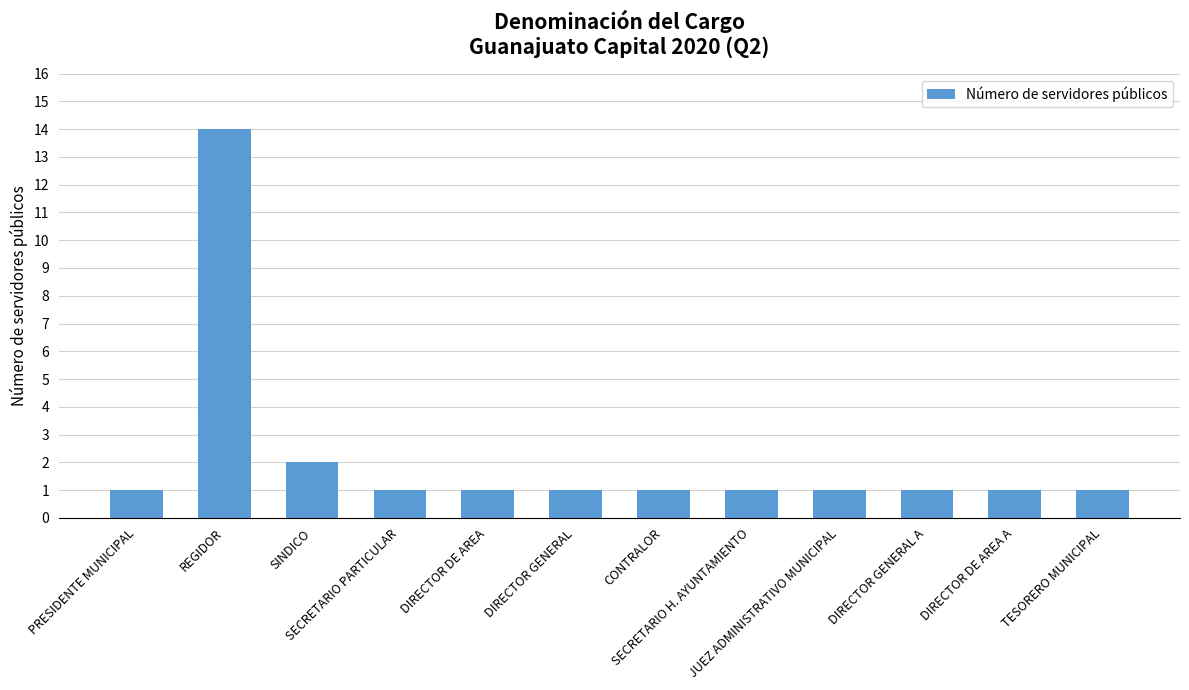

What position from the left is DIRECTOR GENERAL?

6